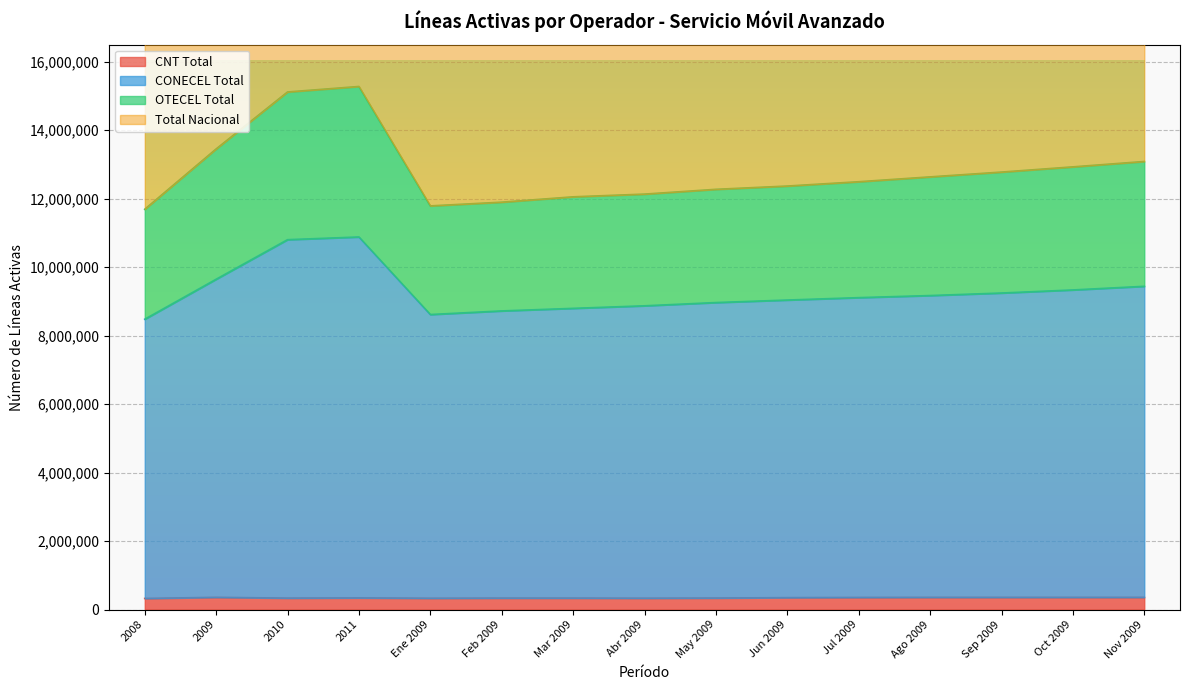

The value of CNT Total at Mar 2009 is 334341. True or false?

True